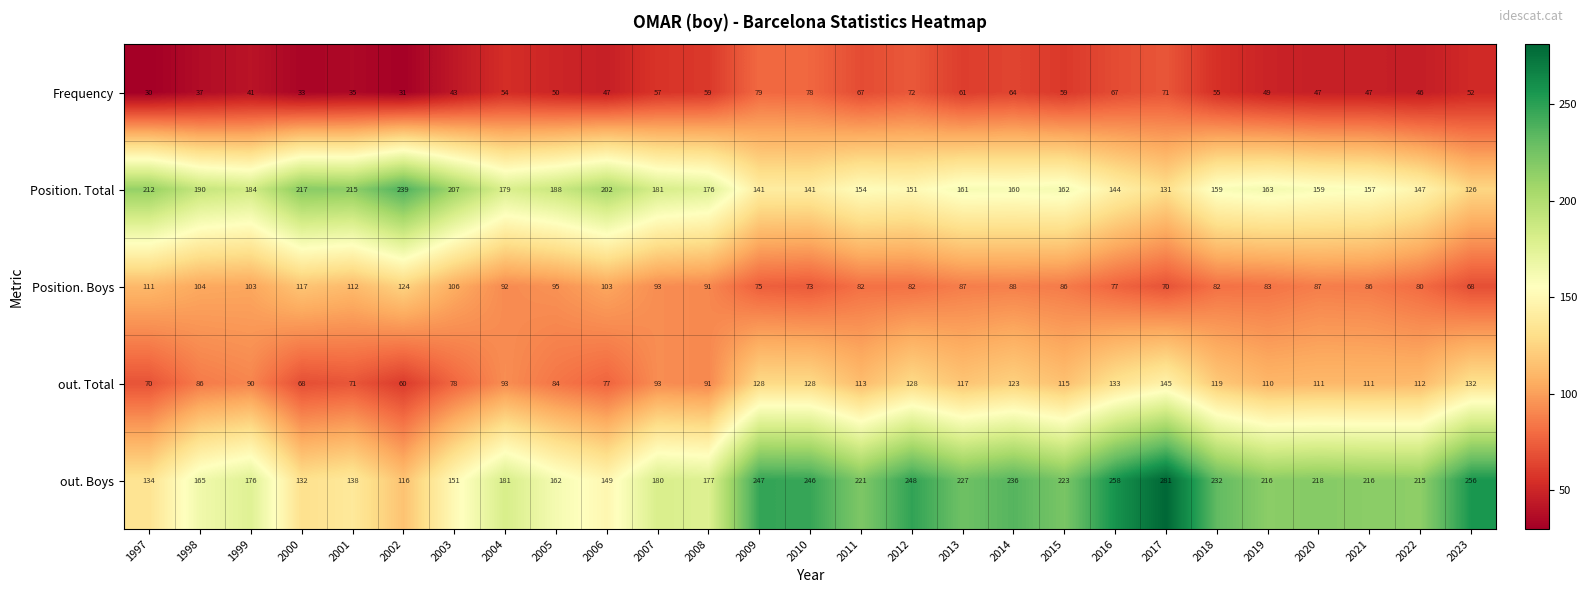

What is the difference between the out. Total values at 2000 and 2013?

49